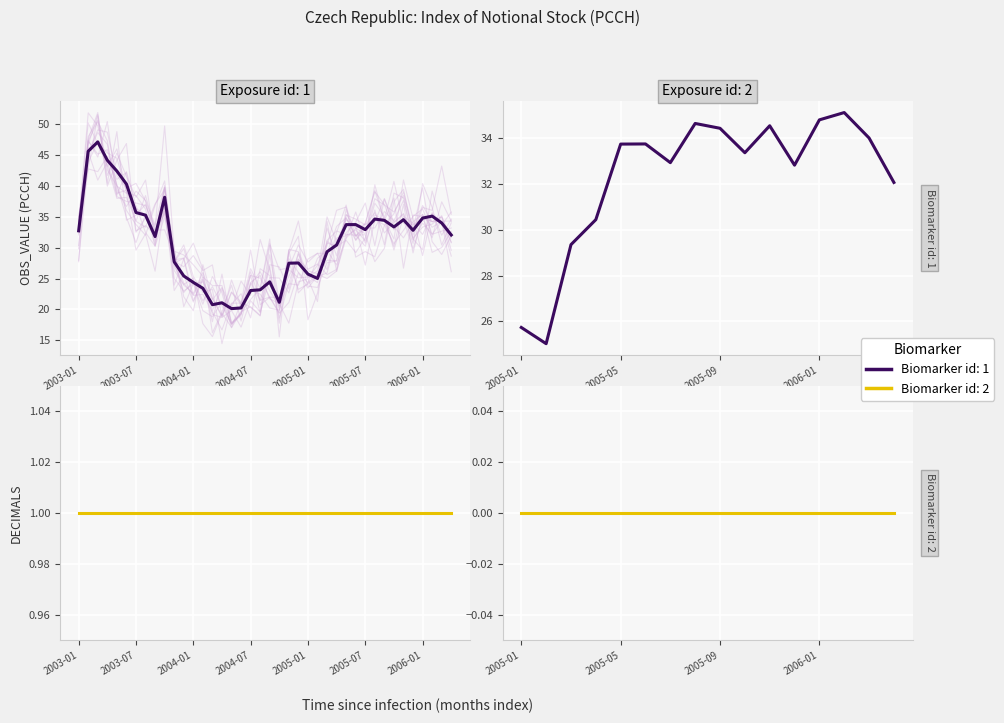

Where does the OBS_VALUE series first go above 32?

2003-01